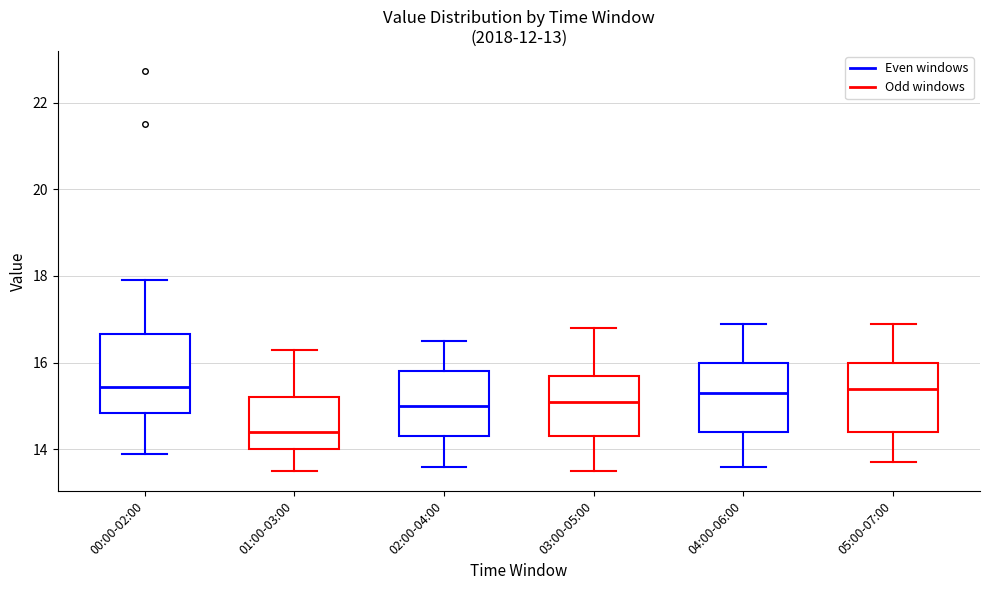

Where is the upper edge of the box for 05:00-07:00 on the y-axis? The values are not printed on the chart, so give them approximately, as read against the axis.

16.0